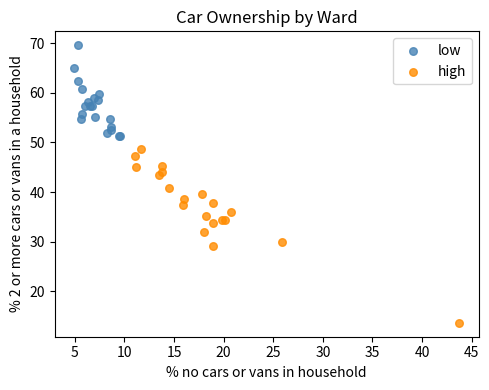

Which series has the widest spread of Y values?

high